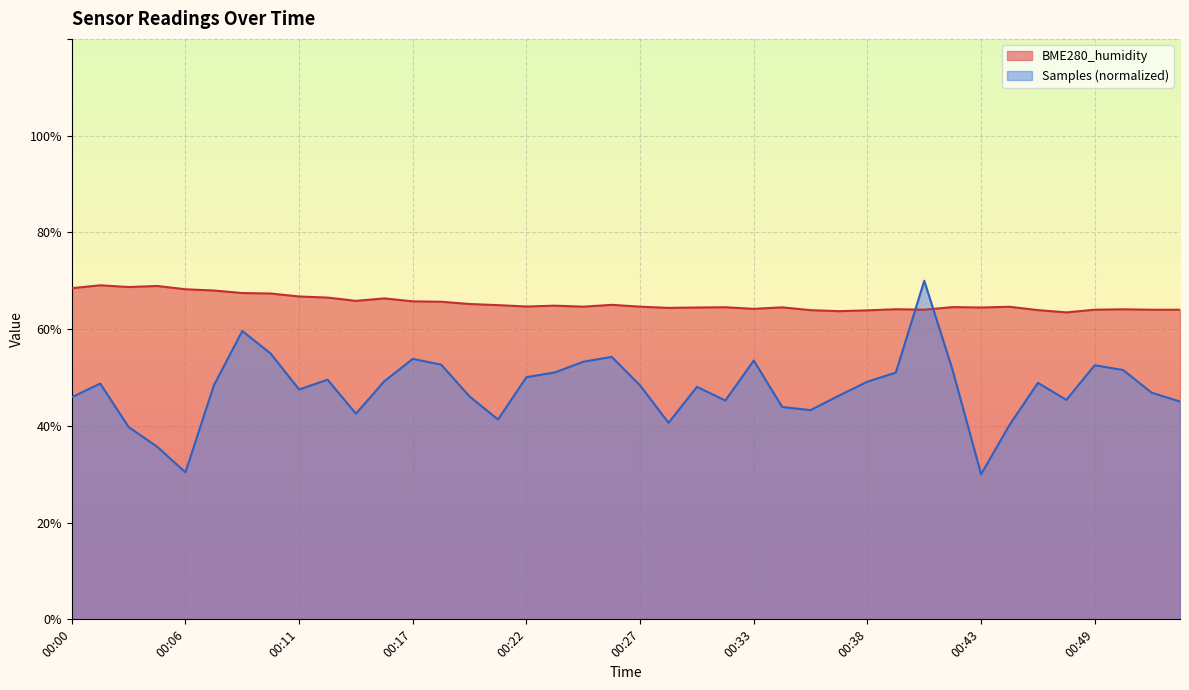

What are all the series names shown in the legend?

BME280_humidity, Samples (normalized)